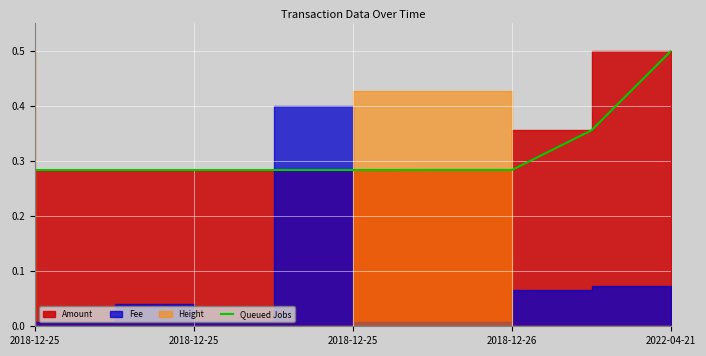

Is it true that the value at 2018-12-25 is 0.3?

True